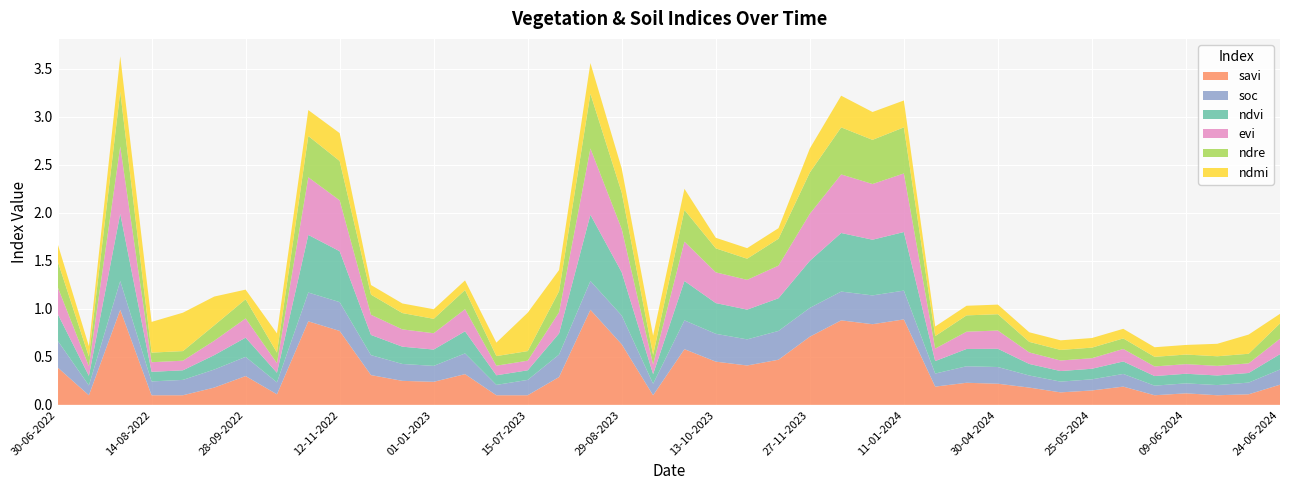

Reading left to right, transcribe all the data shown in this chart.

savi: 30-06-2022=0.4	15-07-2022=0.1	30-07-2022=1.0	14-08-2022=0.1	29-08-2022=0.1	13-09-2022=0.2	28-09-2022=0.3	13-10-2022=0.1	28-10-2022=0.9	12-11-2022=0.8	27-11-2022=0.3	12-12-2022=0.2	01-01-2023=0.2	11-01-2023=0.3	30-06-2023=0.1	15-07-2023=0.1	30-07-2023=0.3	14-08-2023=1.0	29-08-2023=0.6	13-09-2023=0.1	28-09-2023=0.6	13-10-2023=0.5	28-10-2023=0.4	12-11-2023=0.5	27-11-2023=0.7	12-12-2023=0.9	01-01-2024=0.8	11-01-2024=0.9	20-04-2024=0.2	25-04-2024=0.2	30-04-2024=0.2	05-05-2024=0.2	20-05-2024=0.1	25-05-2024=0.1	30-05-2024=0.2	04-06-2024=0.1	09-06-2024=0.1	14-06-2024=0.1	19-06-2024=0.1	24-06-2024=0.2
soc: 30-06-2022=0.3	15-07-2022=0.1	30-07-2022=0.3	14-08-2022=0.1	29-08-2022=0.2	13-09-2022=0.2	28-09-2022=0.2	13-10-2022=0.1	28-10-2022=0.3	12-11-2022=0.3	27-11-2022=0.2	12-12-2022=0.2	01-01-2023=0.2	11-01-2023=0.2	30-06-2023=0.1	15-07-2023=0.2	30-07-2023=0.2	14-08-2023=0.3	29-08-2023=0.3	13-09-2023=0.1	28-09-2023=0.3	13-10-2023=0.3	28-10-2023=0.3	12-11-2023=0.3	27-11-2023=0.3	12-12-2023=0.3	01-01-2024=0.3	11-01-2024=0.3	20-04-2024=0.1	25-04-2024=0.2	30-04-2024=0.2	05-05-2024=0.1	20-05-2024=0.1	25-05-2024=0.1	30-05-2024=0.1	04-06-2024=0.1	09-06-2024=0.1	14-06-2024=0.1	19-06-2024=0.1	24-06-2024=0.2
ndvi: 30-06-2022=0.3	15-07-2022=0.1	30-07-2022=0.7	14-08-2022=0.1	29-08-2022=0.1	13-09-2022=0.1	28-09-2022=0.2	13-10-2022=0.1	28-10-2022=0.6	12-11-2022=0.5	27-11-2022=0.2	12-12-2022=0.2	01-01-2023=0.2	11-01-2023=0.2	30-06-2023=0.1	15-07-2023=0.1	30-07-2023=0.2	14-08-2023=0.7	29-08-2023=0.5	13-09-2023=0.1	28-09-2023=0.4	13-10-2023=0.3	28-10-2023=0.3	12-11-2023=0.3	27-11-2023=0.5	12-12-2023=0.6	01-01-2024=0.6	11-01-2024=0.6	20-04-2024=0.1	25-04-2024=0.2	30-04-2024=0.2	05-05-2024=0.1	20-05-2024=0.1	25-05-2024=0.1	30-05-2024=0.1	04-06-2024=0.1	09-06-2024=0.1	14-06-2024=0.1	19-06-2024=0.1	24-06-2024=0.2
evi: 30-06-2022=0.3	15-07-2022=0.1	30-07-2022=0.7	14-08-2022=0.1	29-08-2022=0.1	13-09-2022=0.1	28-09-2022=0.2	13-10-2022=0.1	28-10-2022=0.6	12-11-2022=0.5	27-11-2022=0.2	12-12-2022=0.2	01-01-2023=0.2	11-01-2023=0.2	30-06-2023=0.1	15-07-2023=0.1	30-07-2023=0.2	14-08-2023=0.7	29-08-2023=0.5	13-09-2023=0.1	28-09-2023=0.4	13-10-2023=0.3	28-10-2023=0.3	12-11-2023=0.3	27-11-2023=0.5	12-12-2023=0.6	01-01-2024=0.6	11-01-2024=0.6	20-04-2024=0.1	25-04-2024=0.2	30-04-2024=0.2	05-05-2024=0.1	20-05-2024=0.1	25-05-2024=0.1	30-05-2024=0.1	04-06-2024=0.1	09-06-2024=0.1	14-06-2024=0.1	19-06-2024=0.1	24-06-2024=0.2
ndre: 30-06-2022=0.3	15-07-2022=0.1	30-07-2022=0.6	14-08-2022=0.1	29-08-2022=0.1	13-09-2022=0.2	28-09-2022=0.2	13-10-2022=0.1	28-10-2022=0.4	12-11-2022=0.4	27-11-2022=0.2	12-12-2022=0.2	01-01-2023=0.1	11-01-2023=0.2	30-06-2023=0.1	15-07-2023=0.1	30-07-2023=0.2	14-08-2023=0.6	29-08-2023=0.4	13-09-2023=0.1	28-09-2023=0.3	13-10-2023=0.2	28-10-2023=0.2	12-11-2023=0.3	27-11-2023=0.4	12-12-2023=0.5	01-01-2024=0.5	11-01-2024=0.5	20-04-2024=0.1	25-04-2024=0.2	30-04-2024=0.2	05-05-2024=0.1	20-05-2024=0.1	25-05-2024=0.1	30-05-2024=0.1	04-06-2024=0.1	09-06-2024=0.1	14-06-2024=0.1	19-06-2024=0.1	24-06-2024=0.2
ndmi: 30-06-2022=0.2	15-07-2022=0.1	30-07-2022=0.4	14-08-2022=0.3	29-08-2022=0.4	13-09-2022=0.3	28-09-2022=0.1	13-10-2022=0.2	28-10-2022=0.3	12-11-2022=0.3	27-11-2022=0.1	12-12-2022=0.1	01-01-2023=0.1	11-01-2023=0.1	30-06-2023=0.1	15-07-2023=0.4	30-07-2023=0.2	14-08-2023=0.3	29-08-2023=0.2	13-09-2023=0.2	28-09-2023=0.2	13-10-2023=0.1	28-10-2023=0.1	12-11-2023=0.1	27-11-2023=0.2	12-12-2023=0.3	01-01-2024=0.3	11-01-2024=0.3	20-04-2024=0.1	25-04-2024=0.1	30-04-2024=0.1	05-05-2024=0.1	20-05-2024=0.1	25-05-2024=0.1	30-05-2024=0.1	04-06-2024=0.1	09-06-2024=0.1	14-06-2024=0.1	19-06-2024=0.2	24-06-2024=0.1